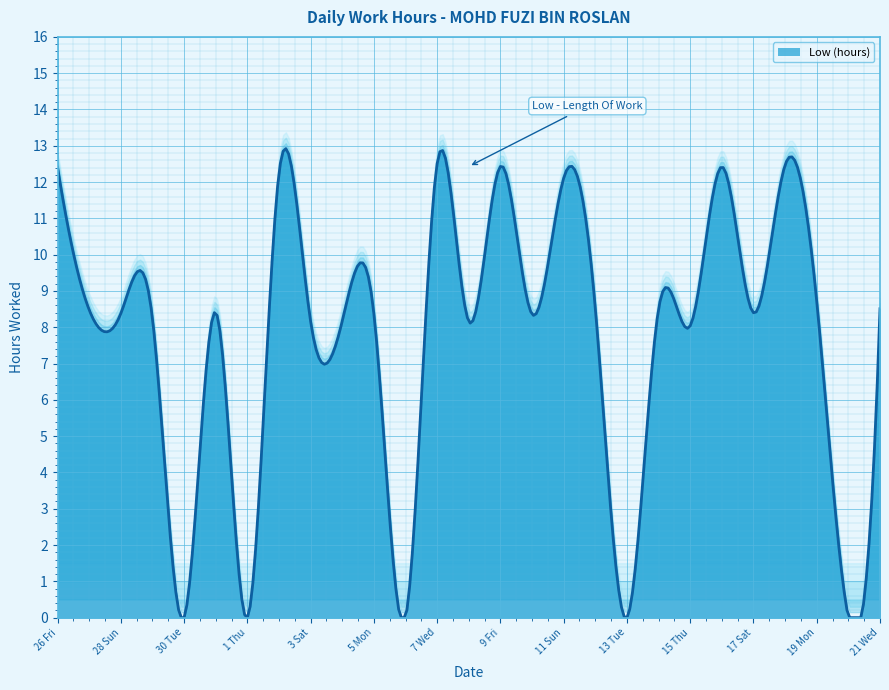

Which has a higher value, 4 Sun or 26 Fri?

26 Fri